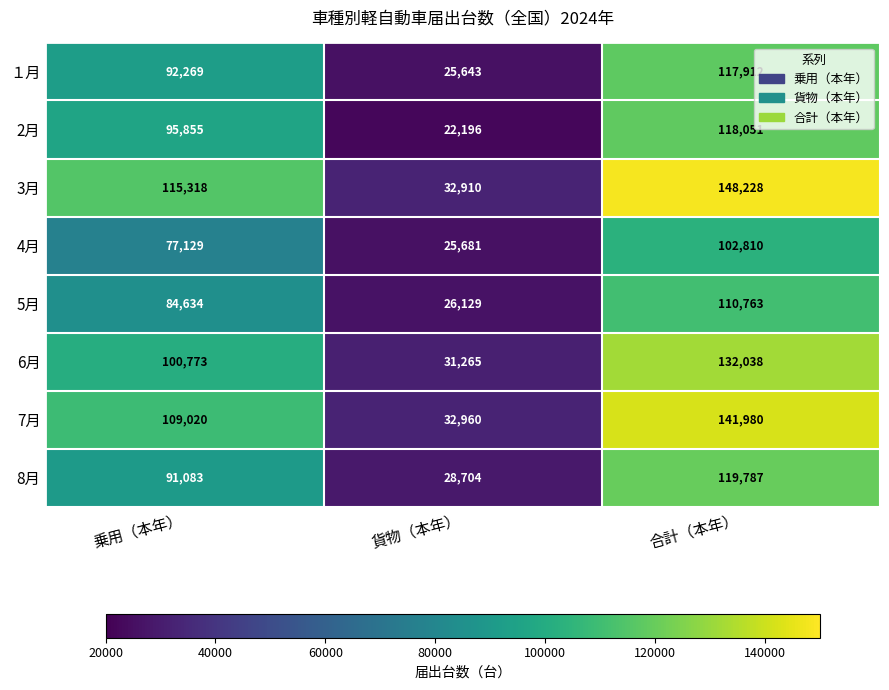

What is the spread (max minus min) of values at 乗用（本年）?

38189